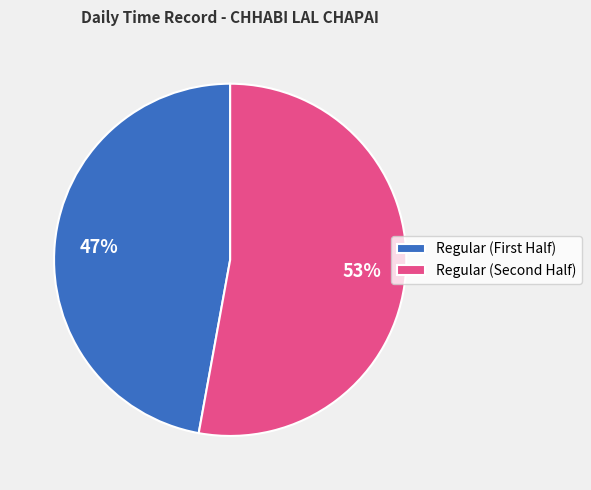

Which category has the biggest portion of the pie?

Regular (Second Half)